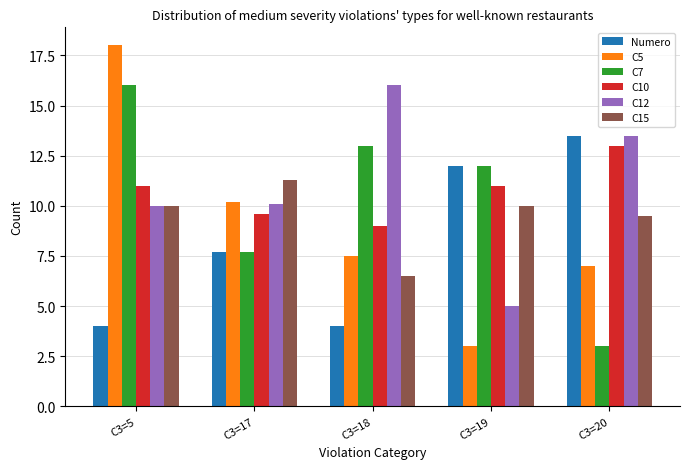

At C3=18, list the series in order from largest to smallest.

C12, C7, C10, C5, C15, Numero